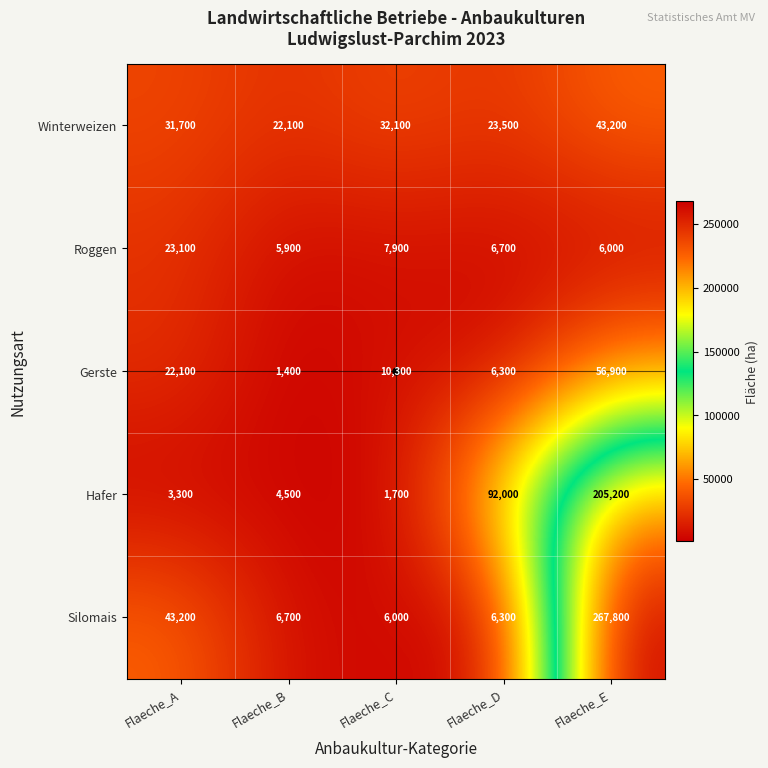

Which series has the largest range (max minus min)?

Silomais